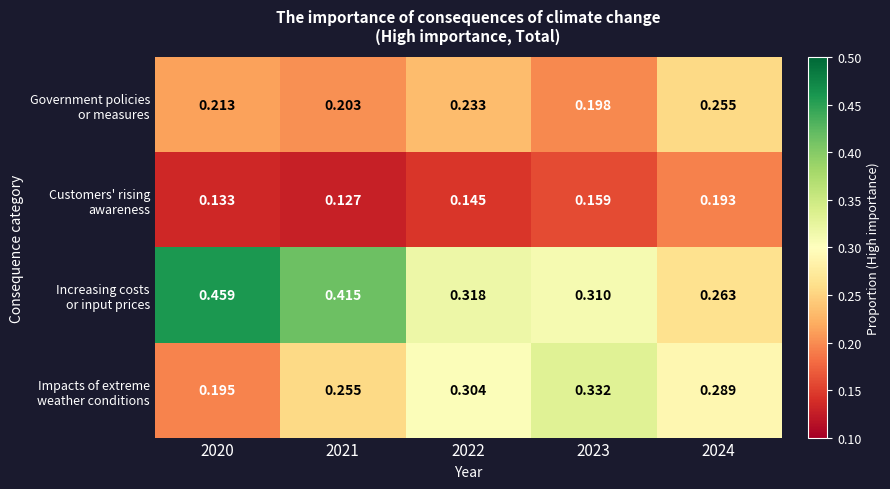

What is the total value across all series at 2021?

1.0